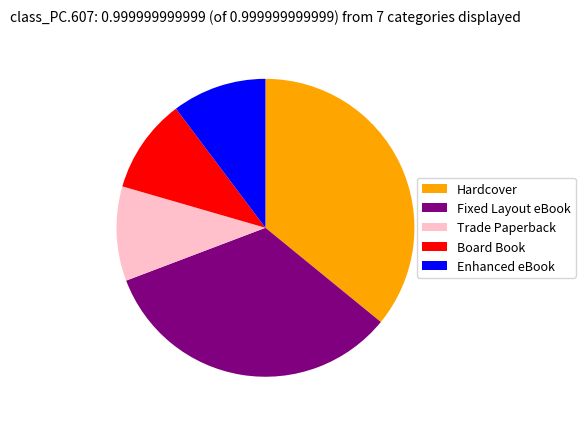

How many slices are in this pie chart?

5